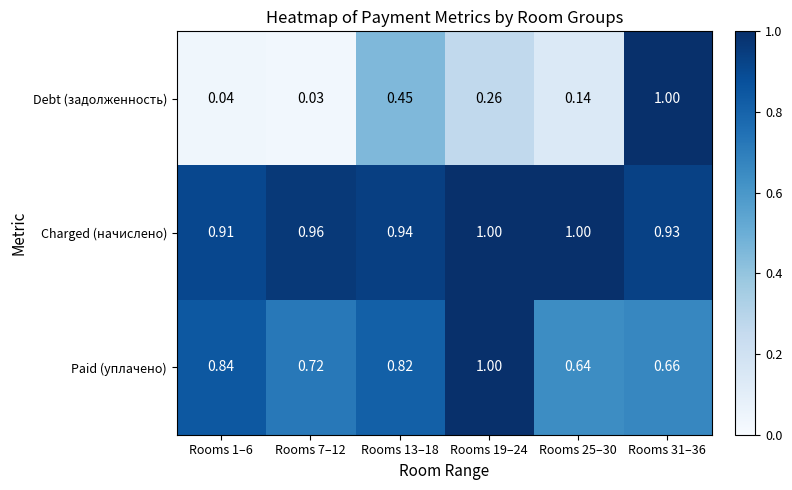

List the series in order of their overall mean, highest first.

Charged (начислено), Paid (уплачено), Debt (задолженность)